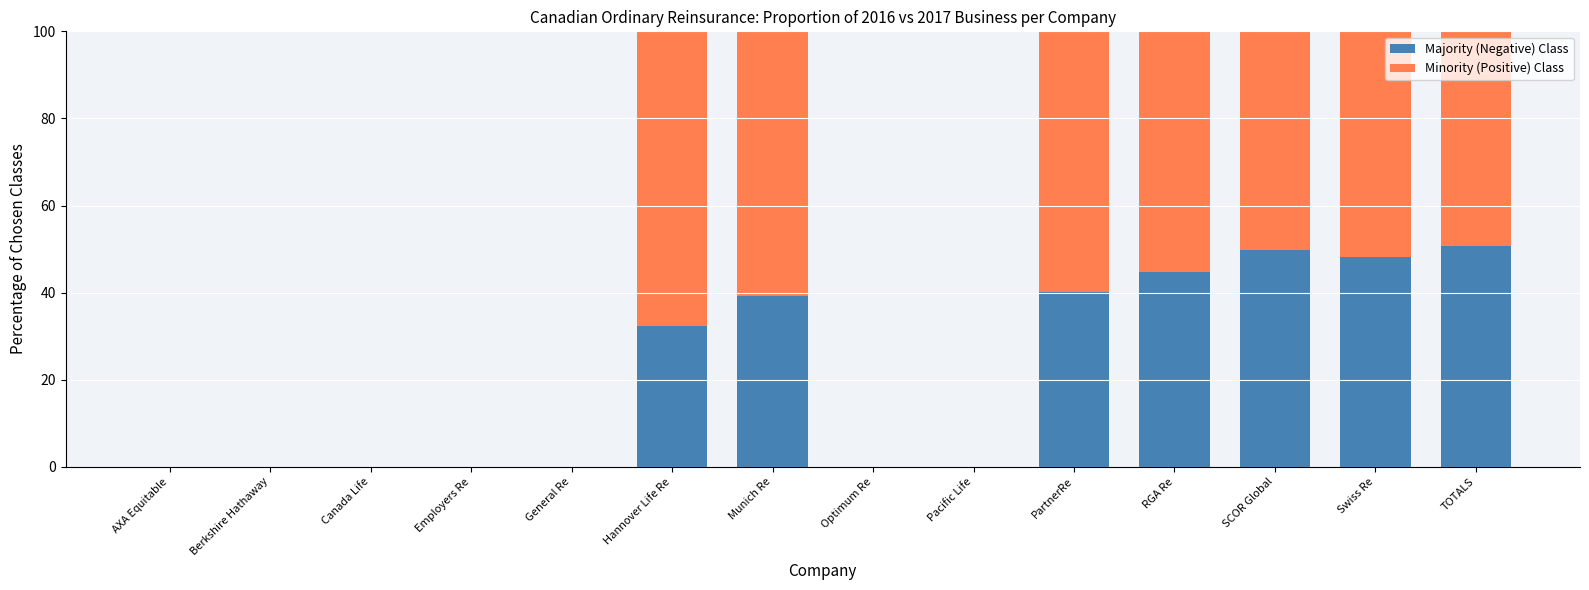

What is the total value across all series at PartnerRe?

100.0